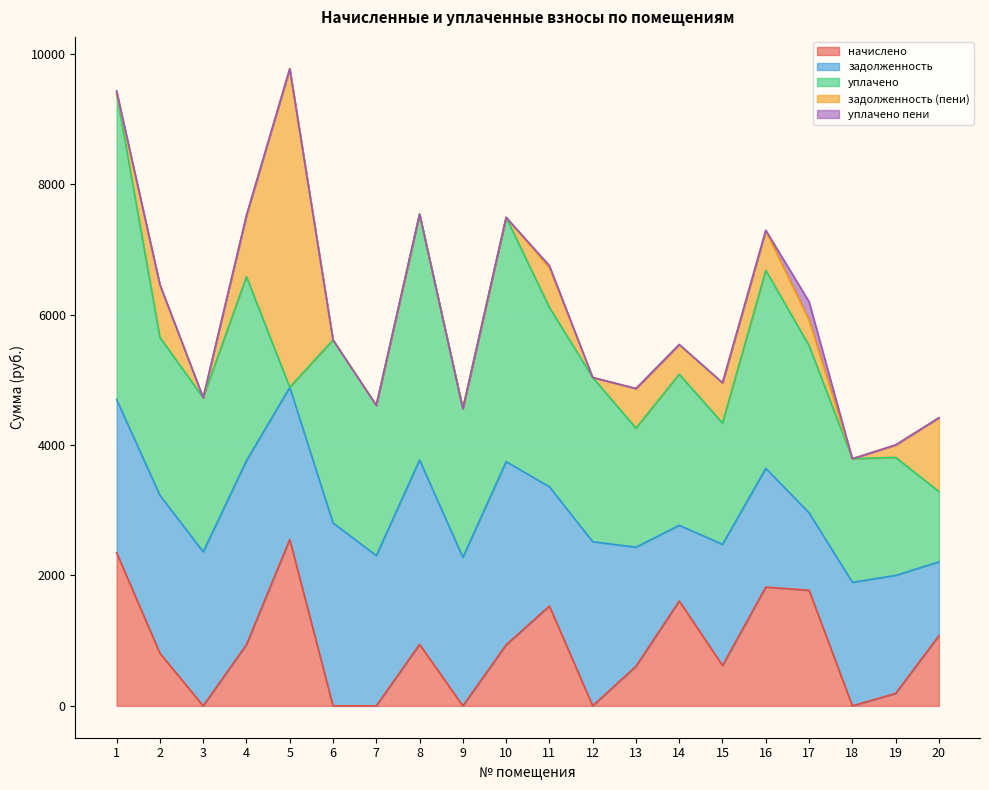

What is the difference between the начислено values at 7 and 16?

1821.4